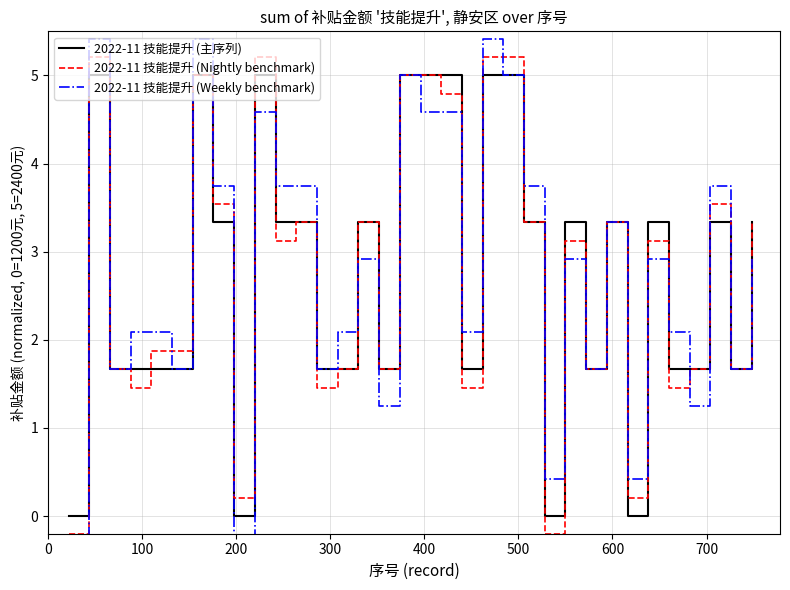

What is the difference between the highest and lowest values at 800?

0.6